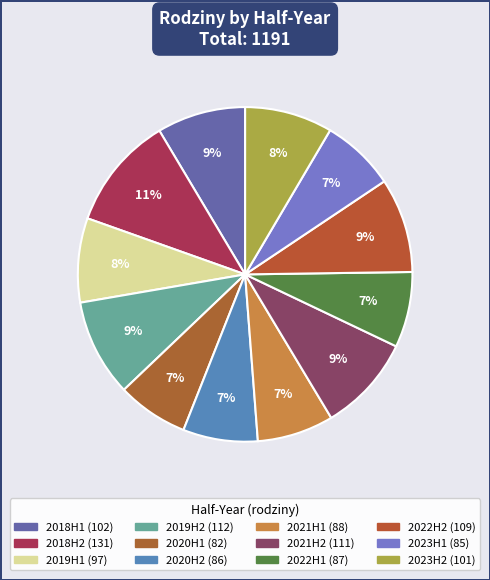

Count the number of slices in the pie.

12